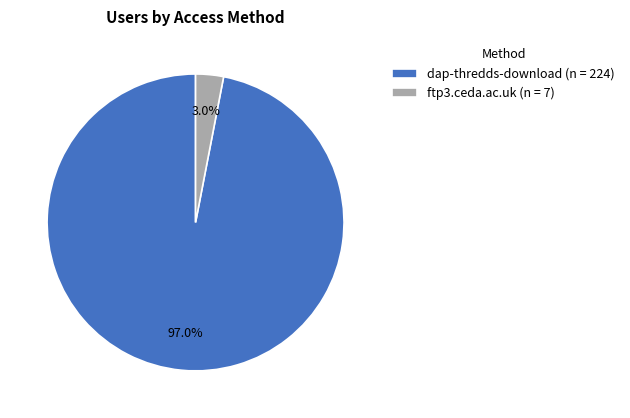

How much of the chart is everything except ftp3.ceda.ac.uk?

97.0%